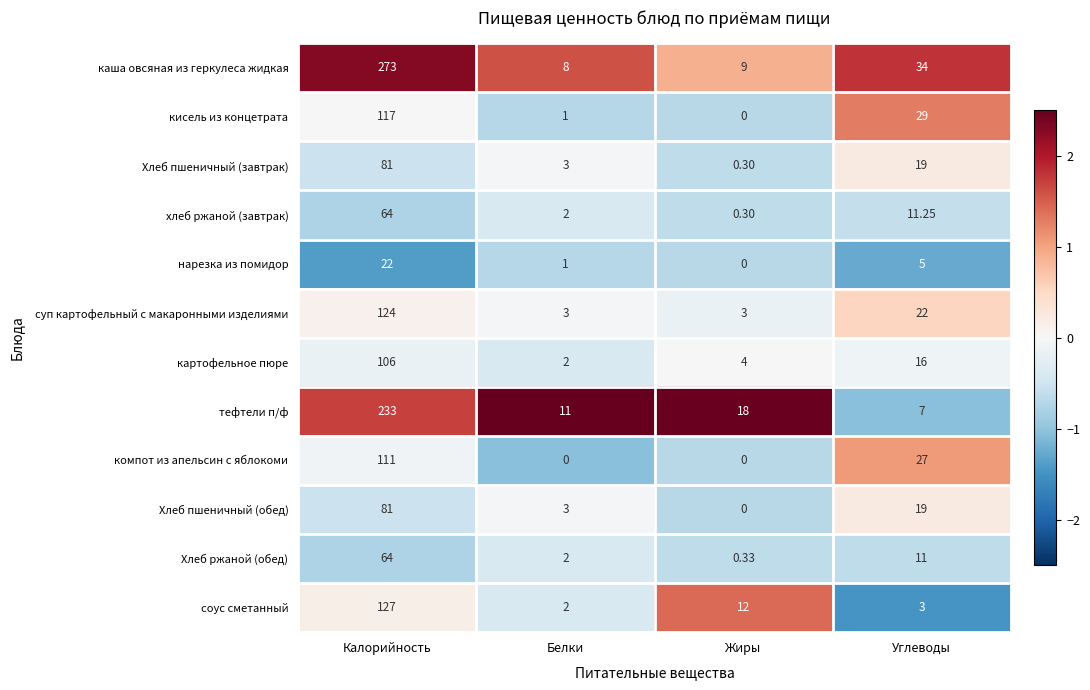

Which series has the largest total across all categories?

каша овсяная из геркулеса жидкая